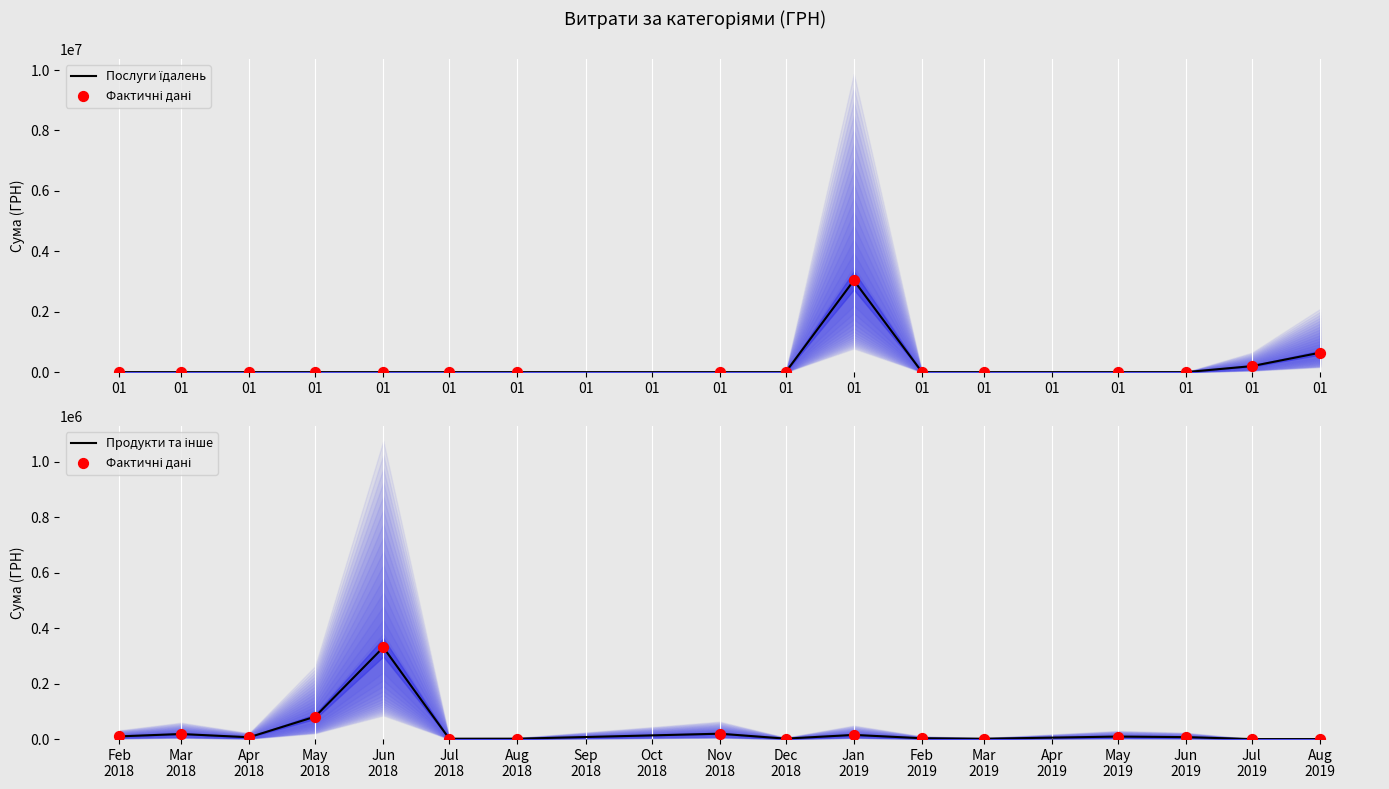

What is the total value across all series at 01?

19580.0